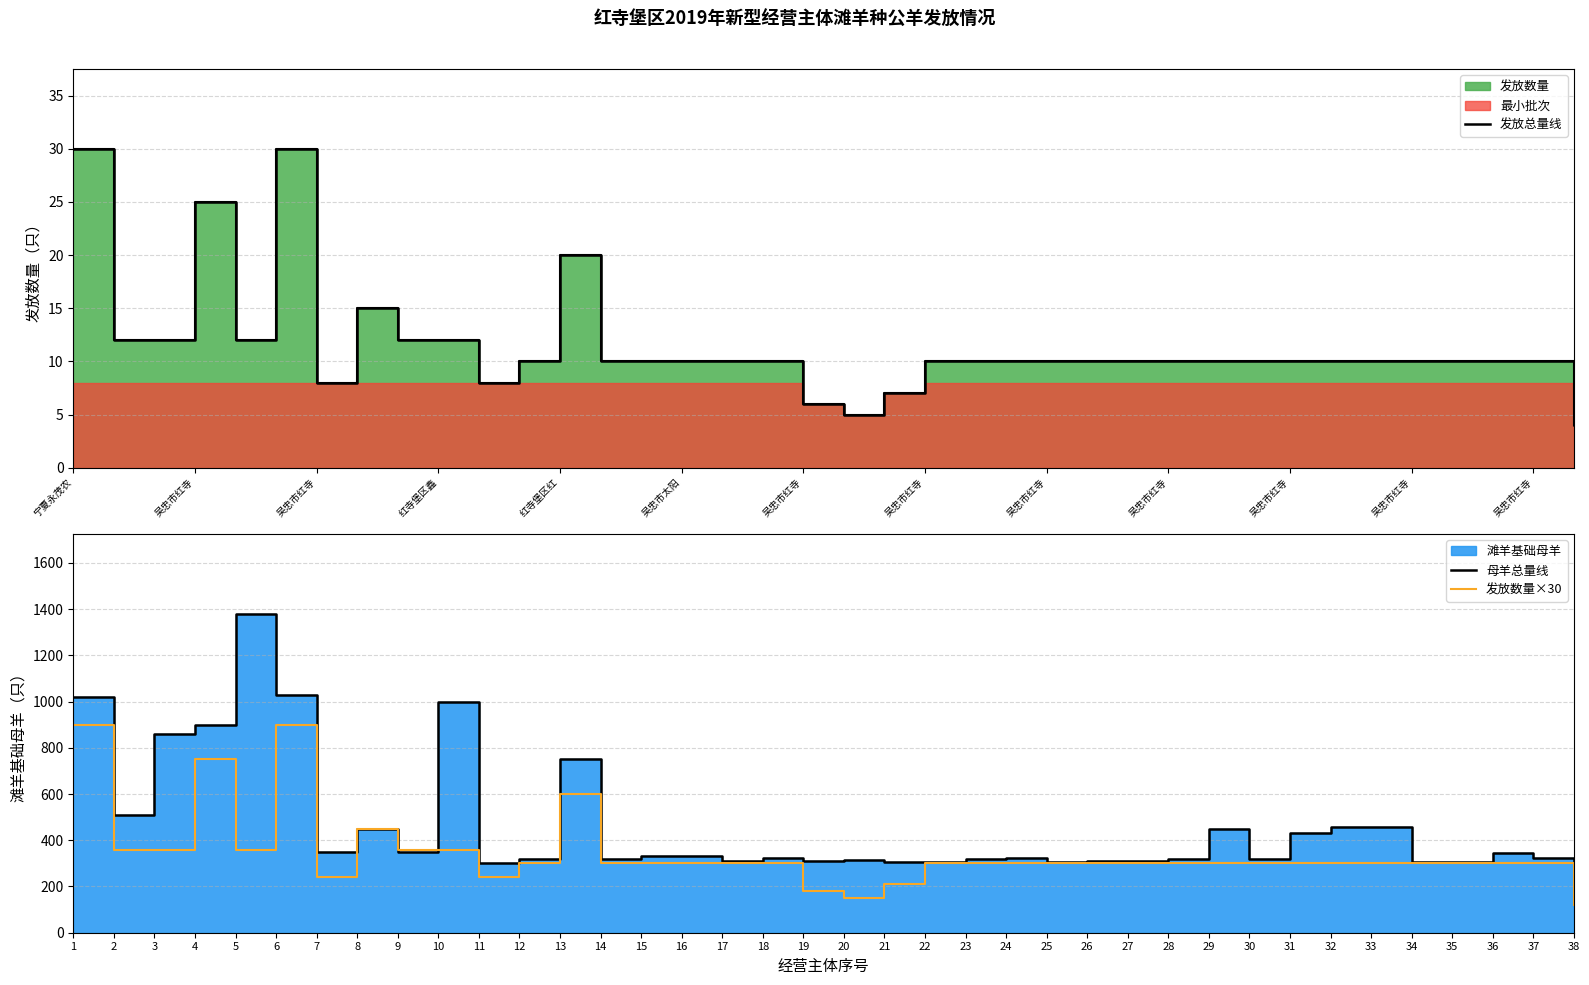

At which label does 母羊总量线 reach its minimum?

11